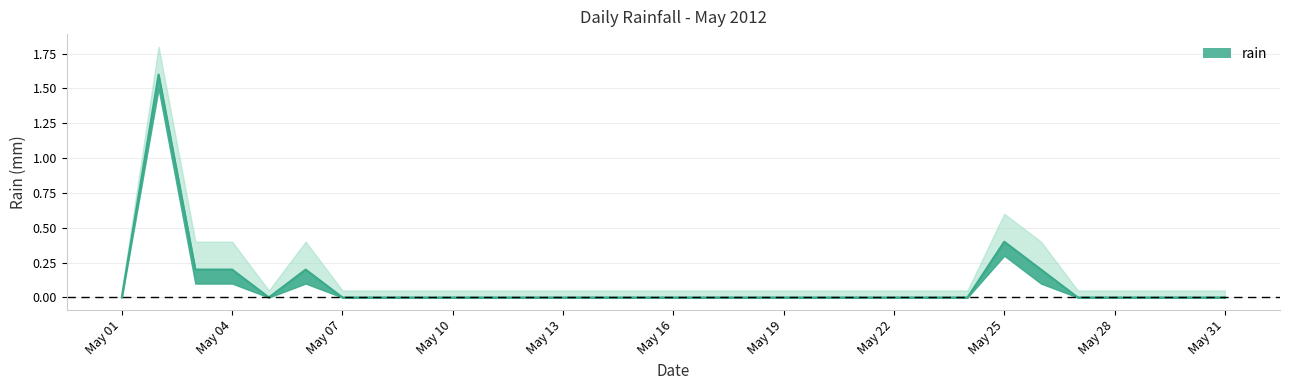

At which category does the data reach its first local peak?

2012-05-02